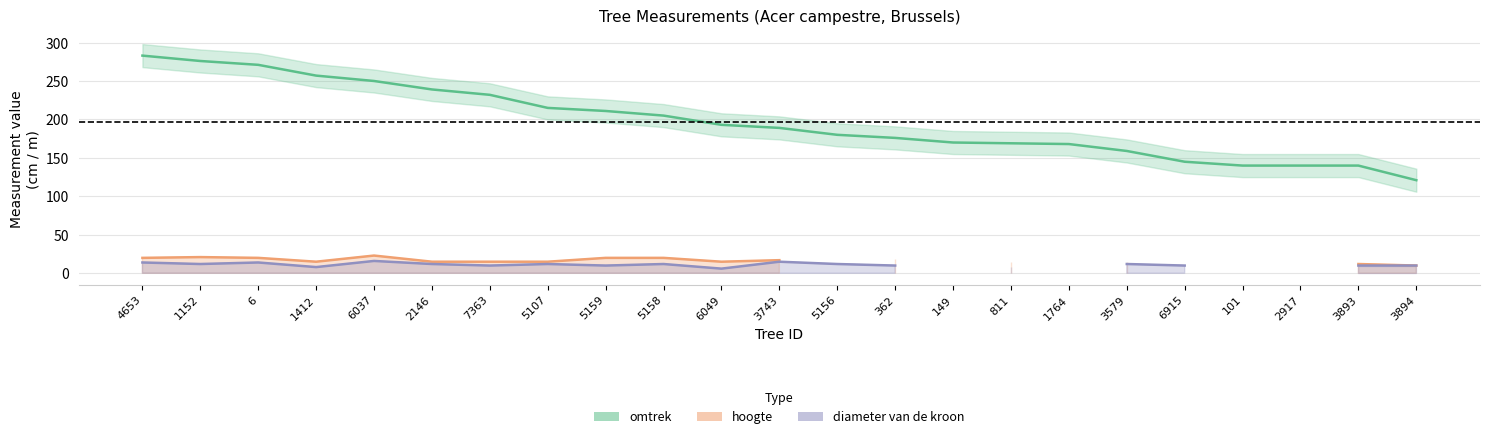

Approximately how many times larger is the value at 6915 compared to 4653?

0.5